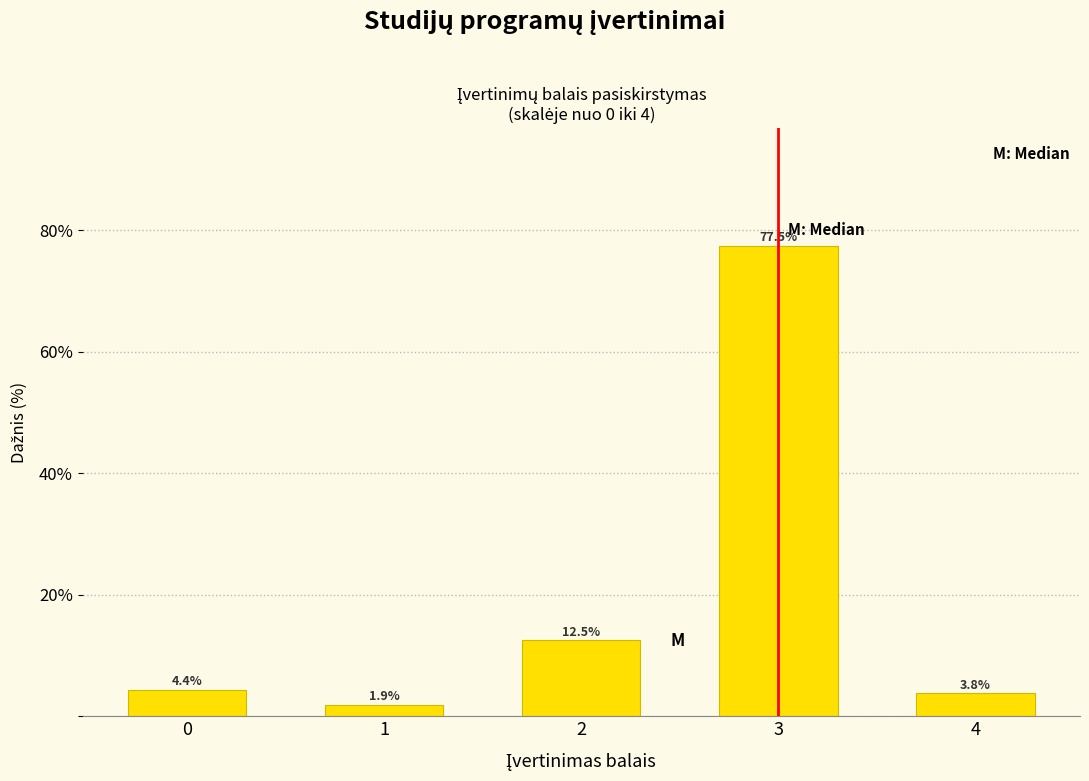

Reading right to left, what are all the values shown in this chart?

3.8	77.5	12.5	1.9	4.4